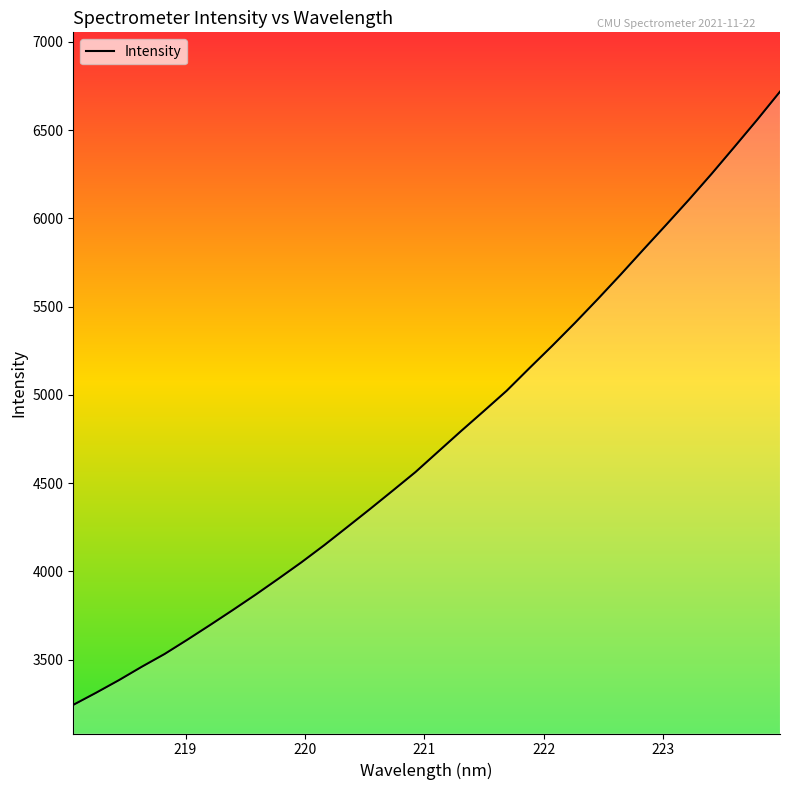

True or false: the data has more than 0 interior local peaks.

False